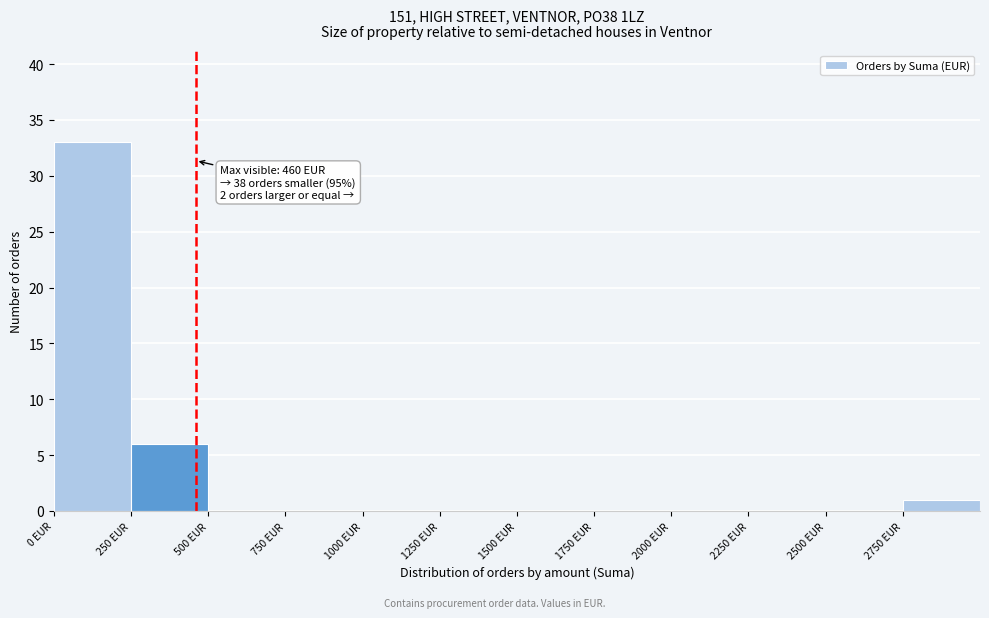

Over which range of the x-axis is the bar tallest?

0 to 250